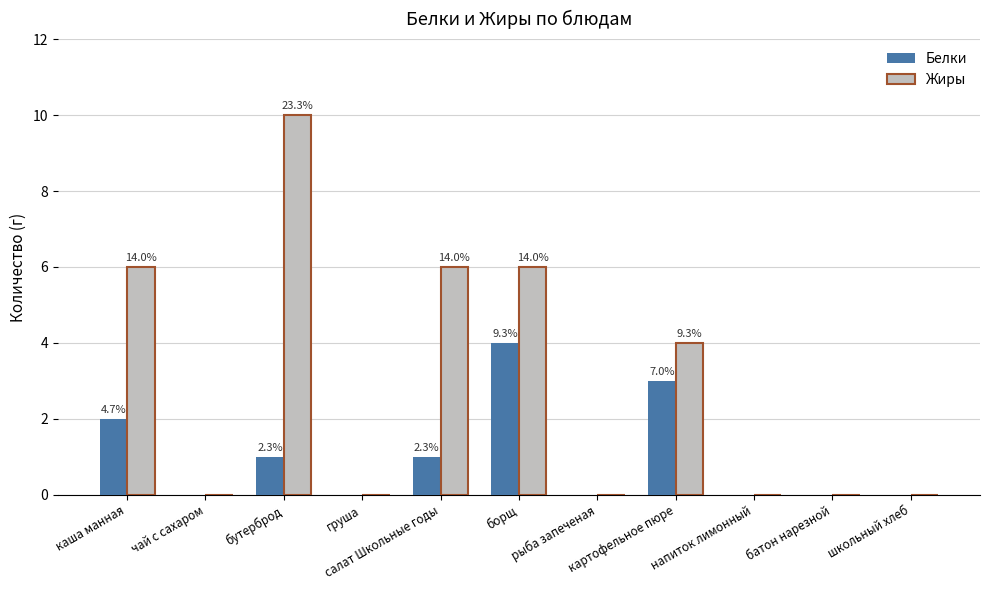

What is the difference between the Белки values at салат Школьные годы and напиток лимонный?

1